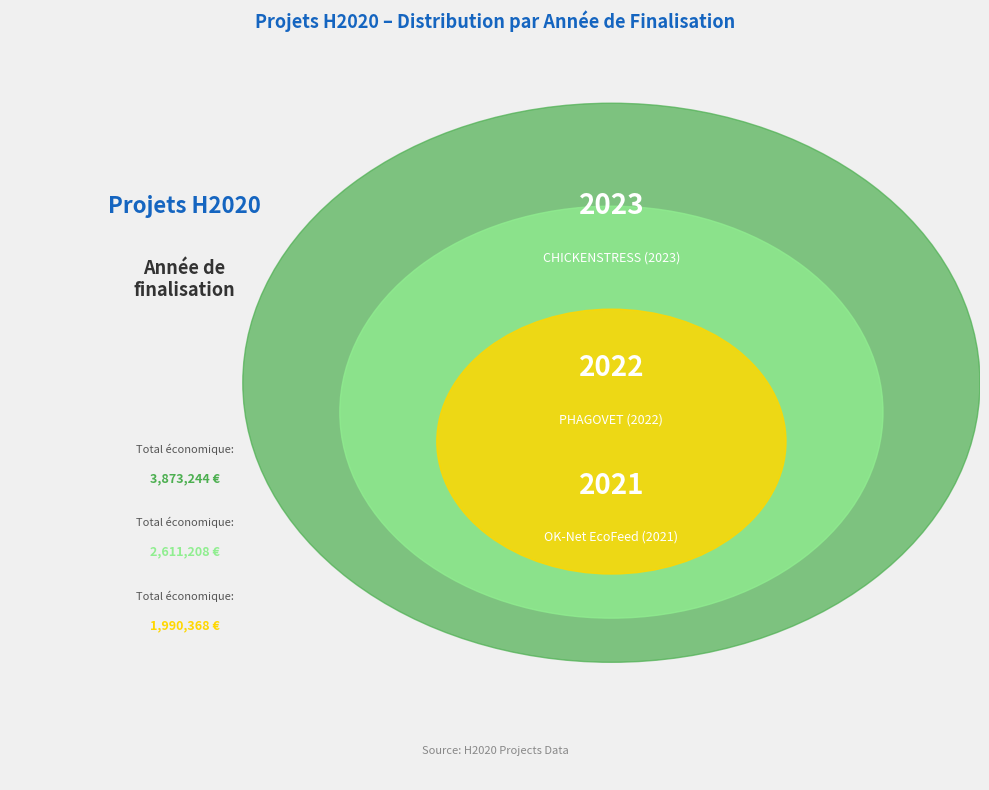

Is there a majority slice in this chart?

No